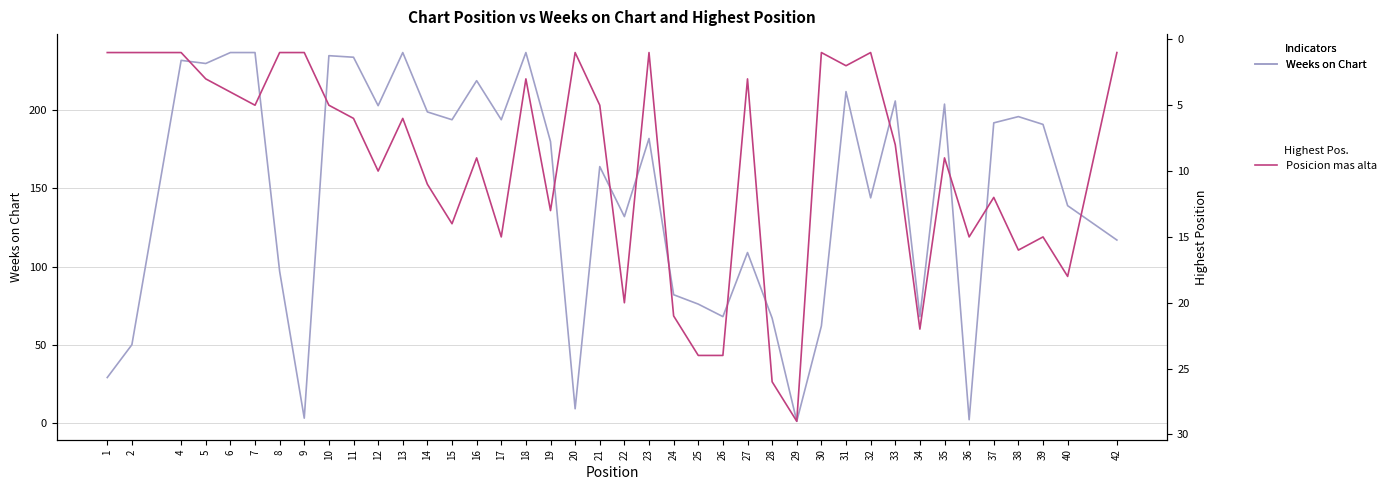

Reading left to right, what are all the values shown in this chart?

Weeks on Chart: 29	50	232	230	237	237	97	3	235	234	203	237	199	194	219	194	237	180	9	164	132	182	82	76	68	109	67	1	62	212	144	206	68	204	2	192	196	191	139	117
Posicion mas alta: 1	1	1	3	4	5	1	1	5	6	10	6	11	14	9	15	3	13	1	5	20	1	21	24	24	3	26	29	1	2	1	8	22	9	15	12	16	15	18	1